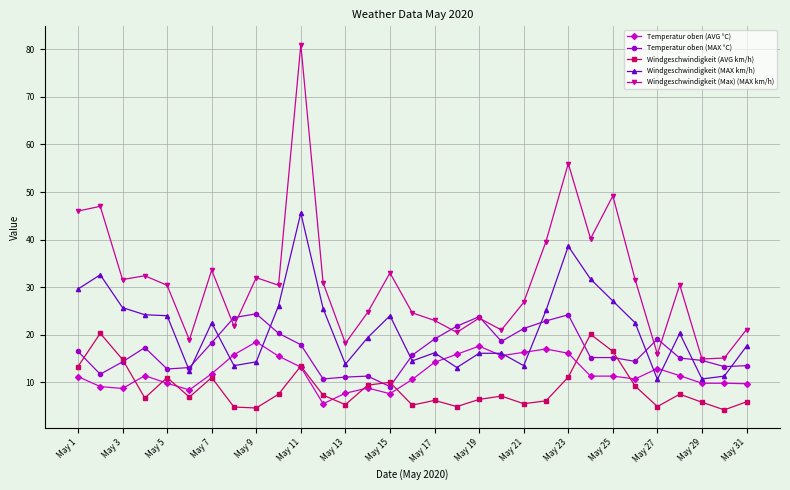

Which series has the widest spread of values?

Windgeschwindigkeit (Max) (MAX km/h)